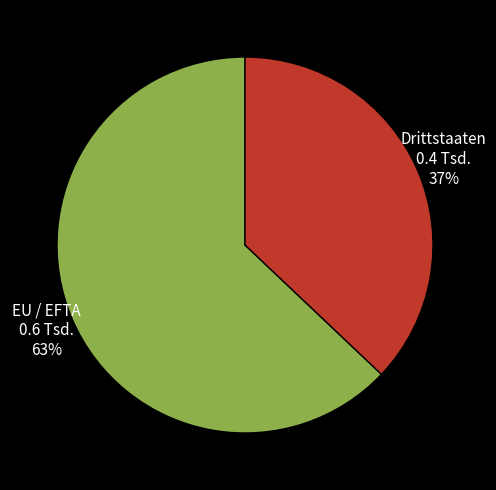

Rank the categories by value from highest to lowest.

EU / EFTA, Drittstaaten